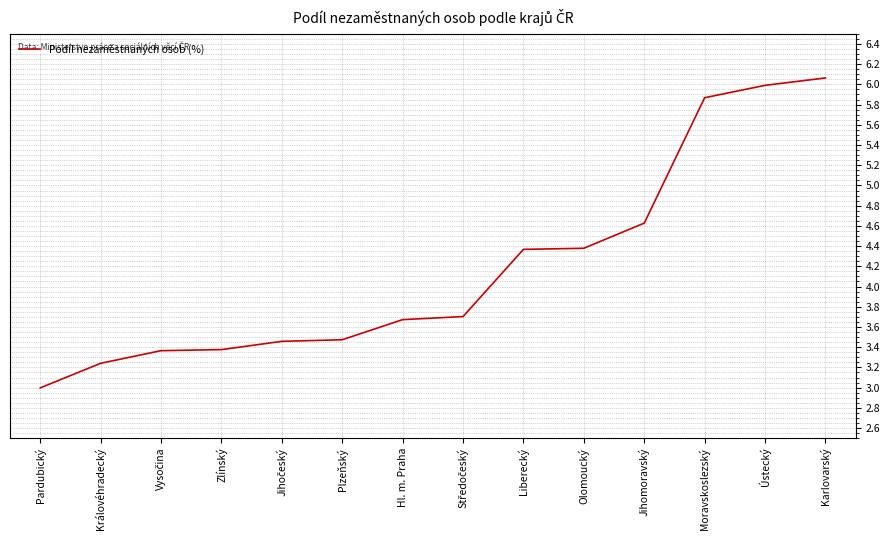

What is the smallest value displayed?

3.0